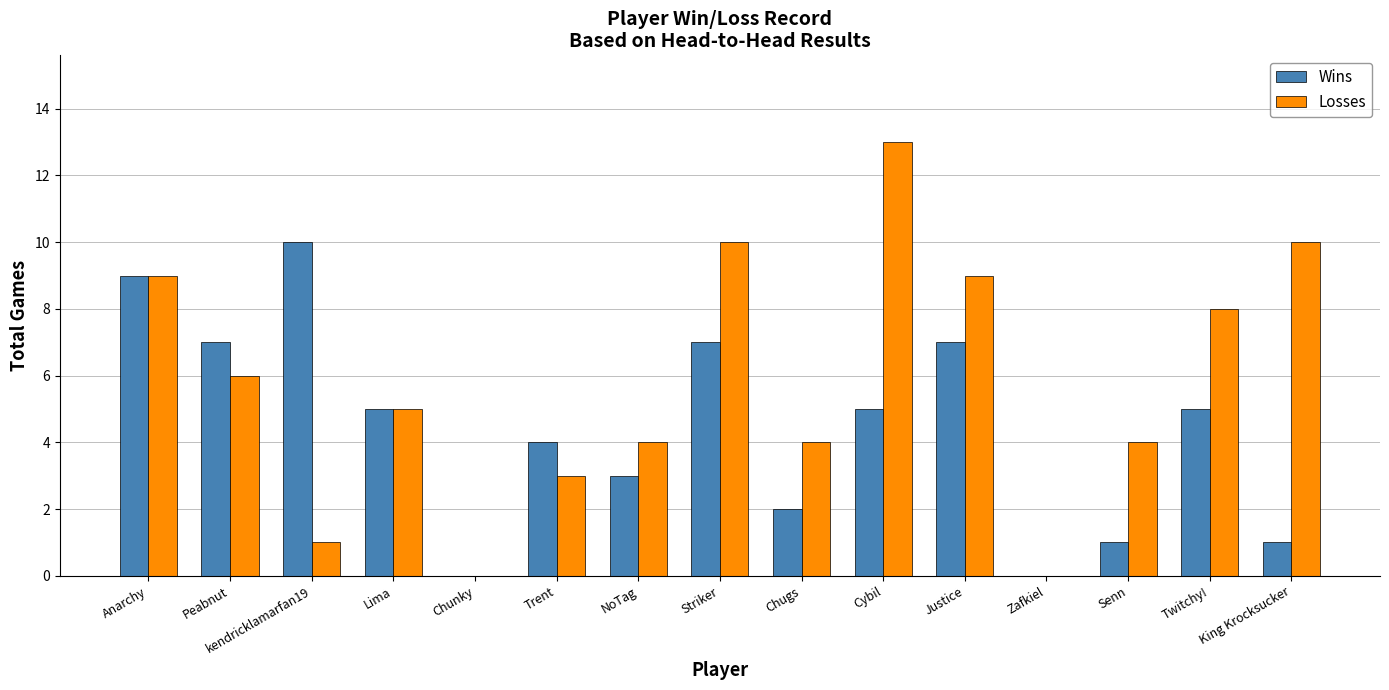

How many series are shown in this chart?

2